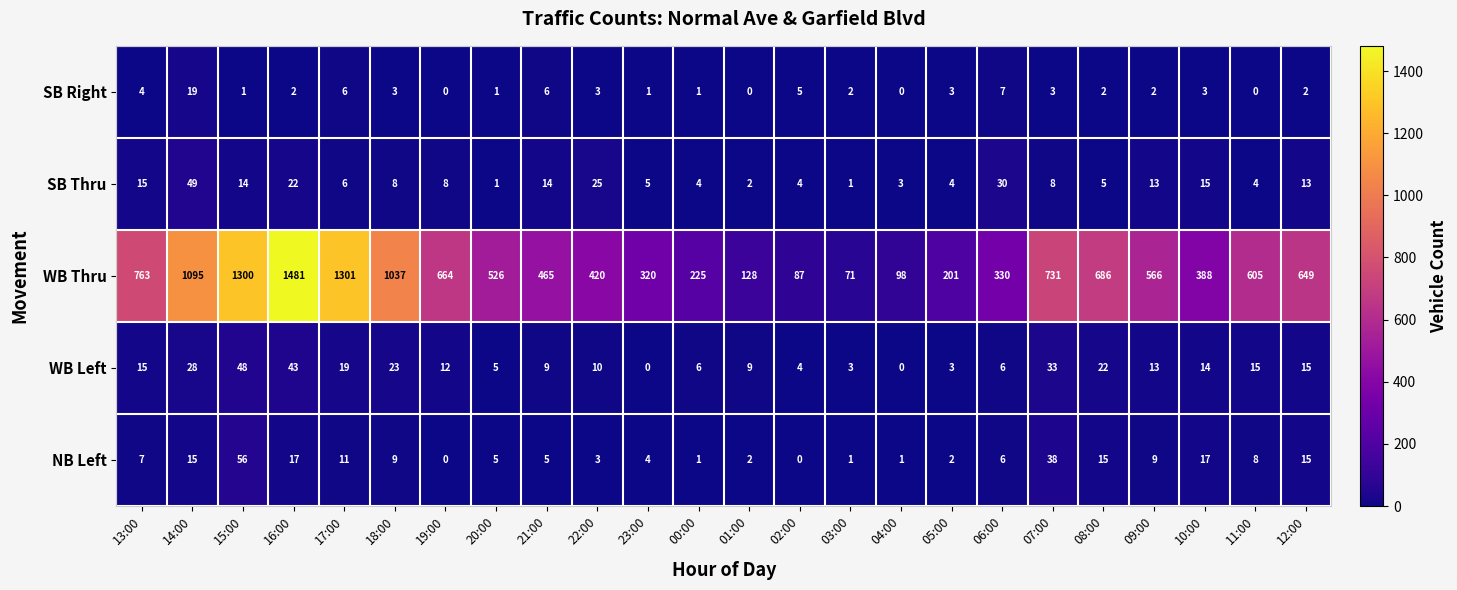

Which series changed the most between 09:00 and 12:00?

WB Thru